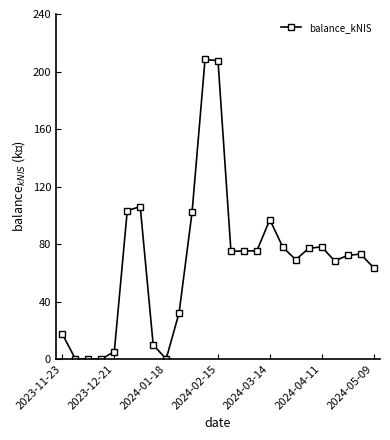

What is the value of the 12th point from the left?

208.4